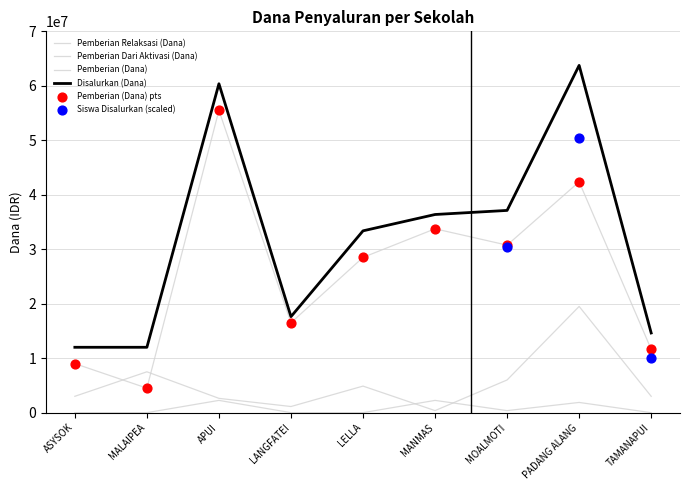

At which category is the sum across all series the highest?

PADANG ALANG